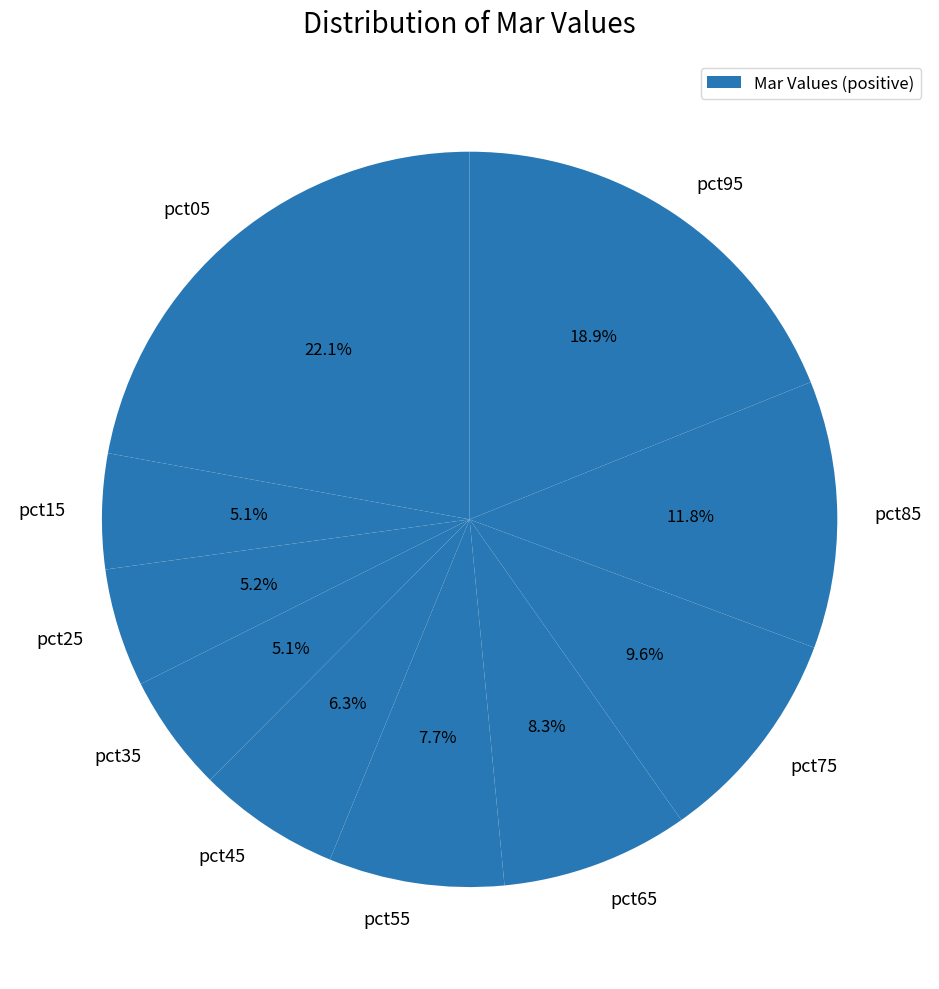

Which slice is the largest?

pct05